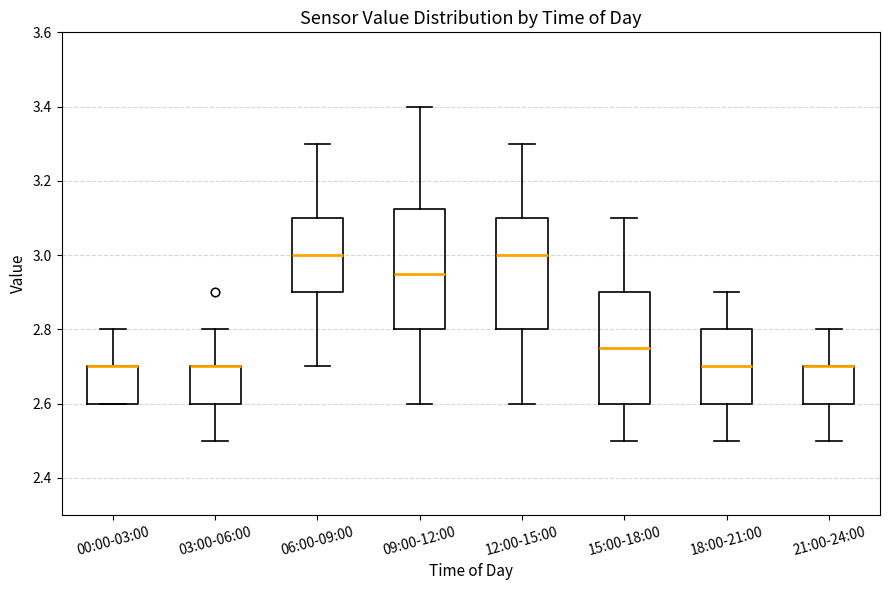

Reading left to right, transcribe this box plot: for each box, give where its median line is, the range the box spans, and where its two whiskers end, as read against the y-axis. The values are not printed on the chart, so give them approximately, as read against the axis.

00:00-03:00: median 2.70 (drawn on the box's upper edge), box 2.60 to 2.70, whiskers 2.60 to 2.80
03:00-06:00: median 2.70 (drawn on the box's upper edge), box 2.60 to 2.70, whiskers 2.50 to 2.80
06:00-09:00: median 3.00, box 2.90 to 3.10, whiskers 2.70 to 3.30
09:00-12:00: median 2.96, box 2.80 to 3.12, whiskers 2.60 to 3.40
12:00-15:00: median 3.00, box 2.80 to 3.10, whiskers 2.60 to 3.30
15:00-18:00: median 2.76, box 2.60 to 2.90, whiskers 2.50 to 3.10
18:00-21:00: median 2.70, box 2.60 to 2.80, whiskers 2.50 to 2.90
21:00-24:00: median 2.70 (drawn on the box's upper edge), box 2.60 to 2.70, whiskers 2.50 to 2.80